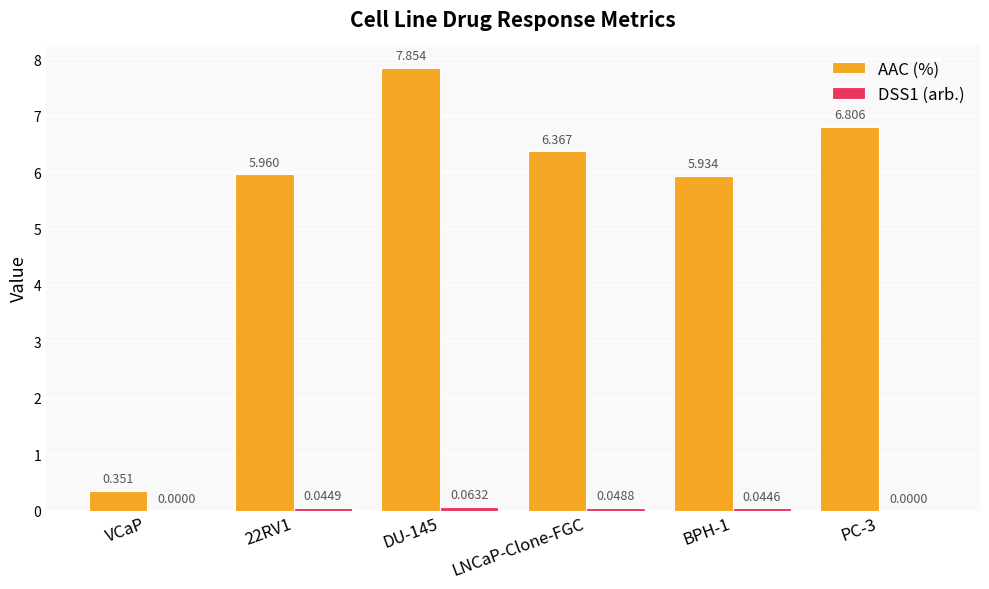

What is the total value across all series at BPH-1?

6.0